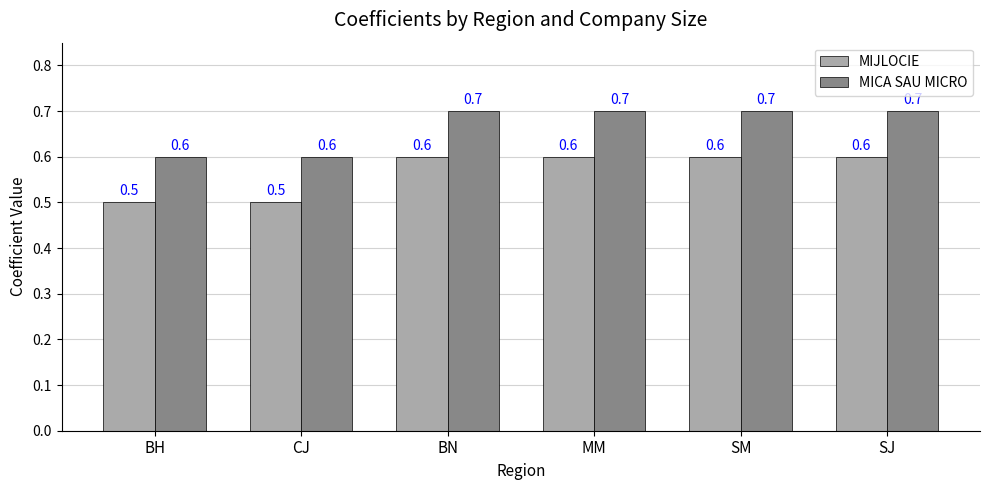

At how many categories does at least one series exceed 0?

6